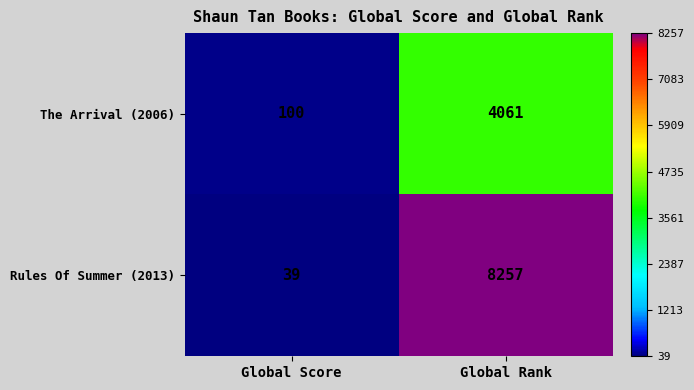

What value does the Rules Of Summer (2013) series have at Global Score, to the nearest 50?

50